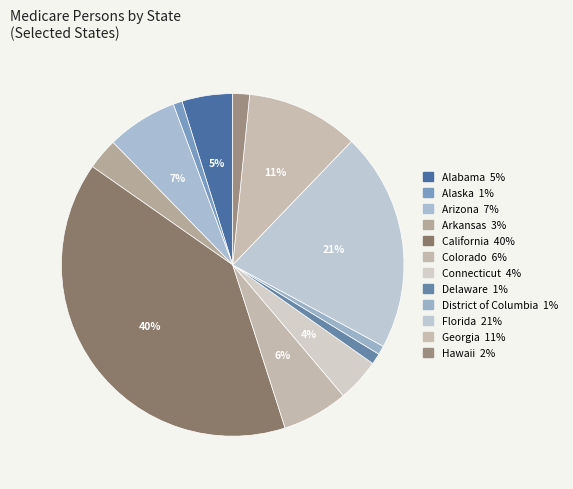

Which category has the biggest portion of the pie?

California